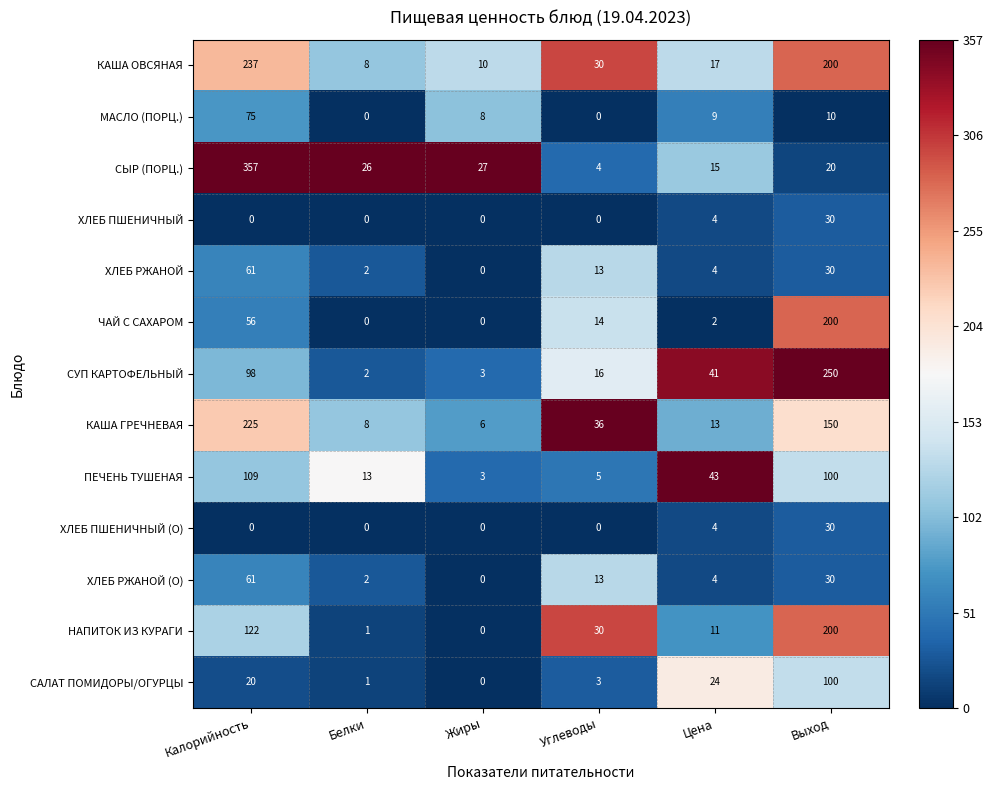

What is the total value across all series at Углеводы?

164